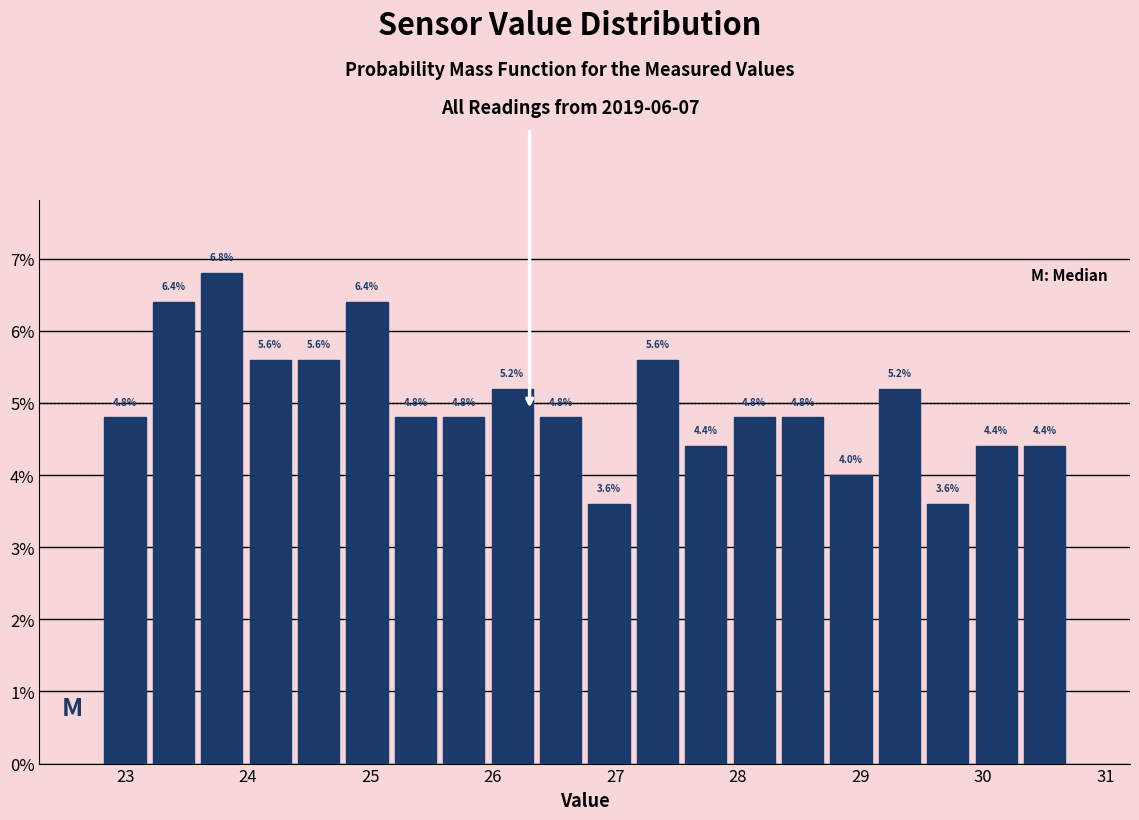

Read against the x-axis, roughly where is the centre of the tallest bar?

23.8